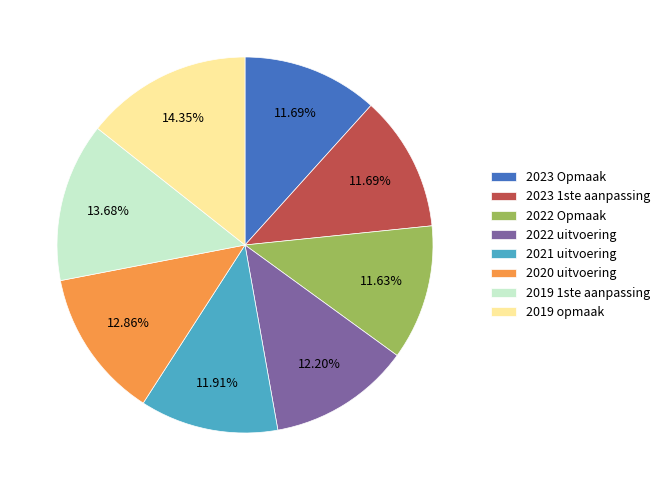

Does 2019 opmaak represent more than half of the total?

No